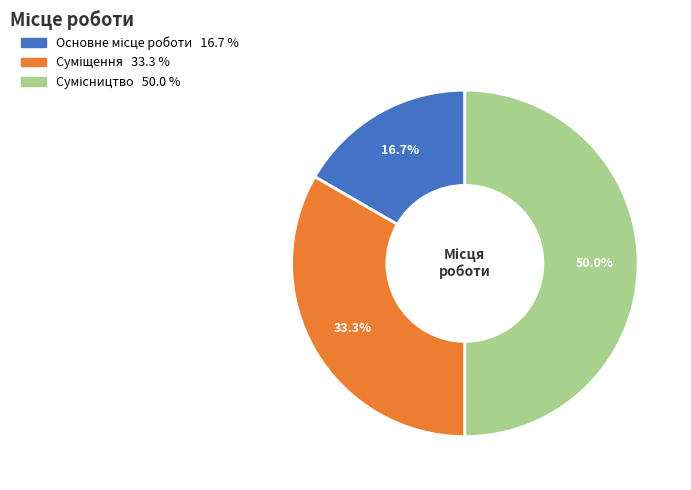

Combined, what portion of the pie is Суміщення and Основне місце роботи?

50.0%